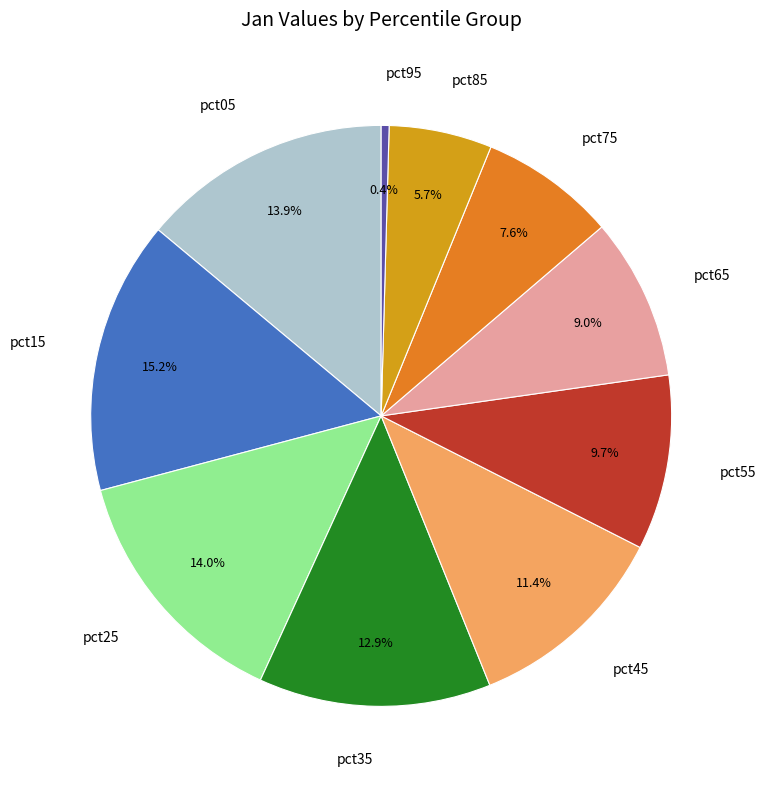

Is there any slice that represents more than half of the pie?

No